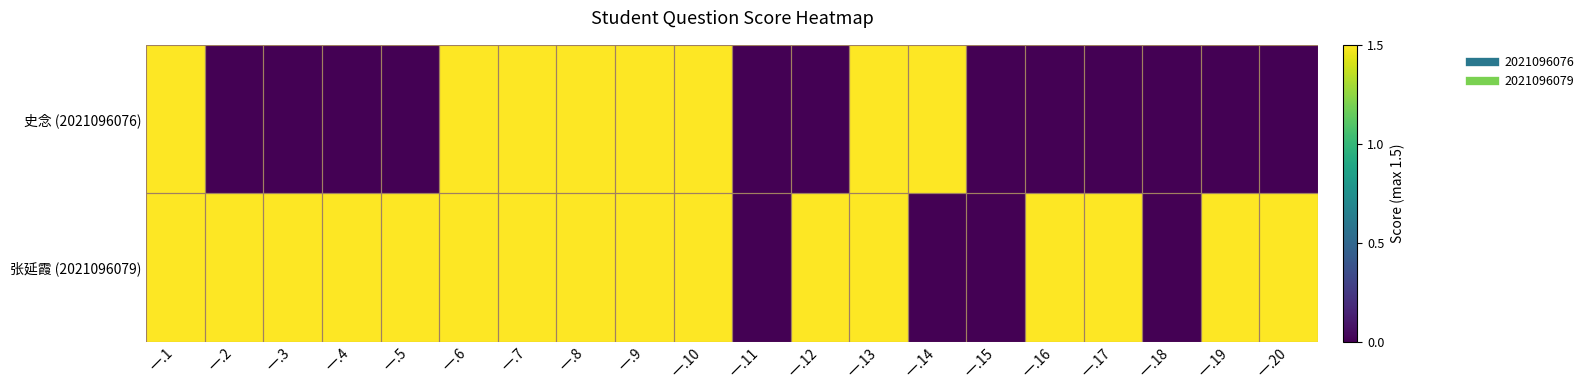

Between 一.7 and 一.19, which series saw the biggest shift?

史念 (2021096076)